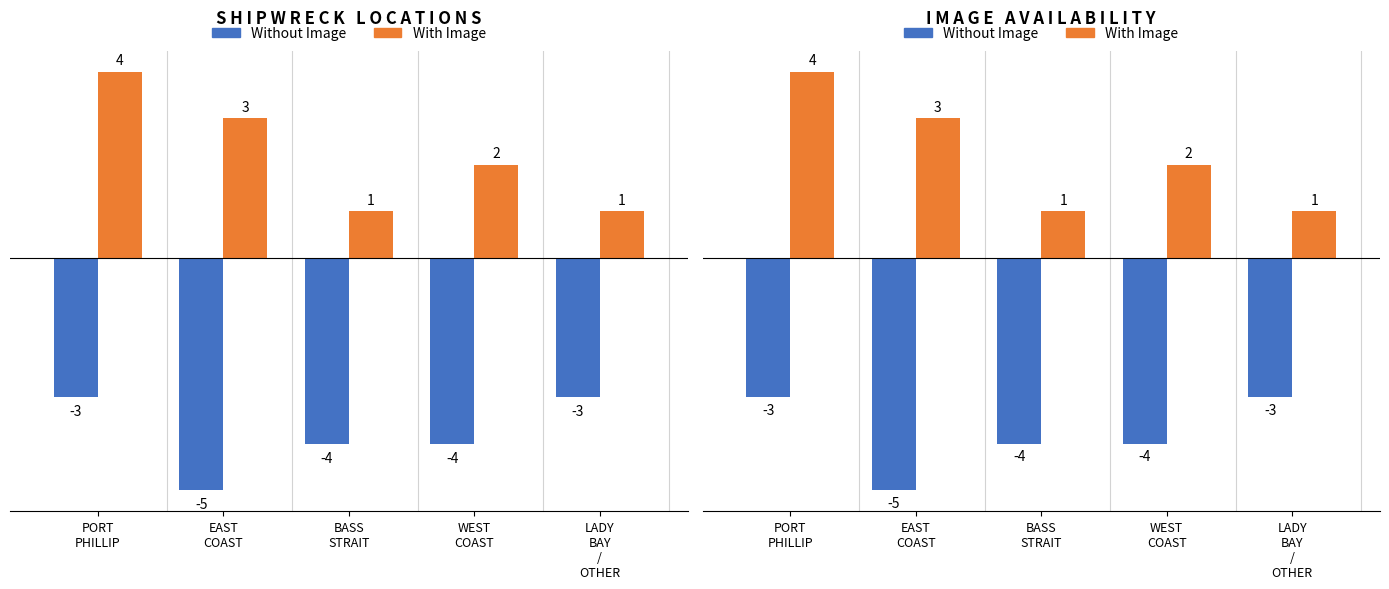

What is the total value across all series at PORT
PHILLIP?

1